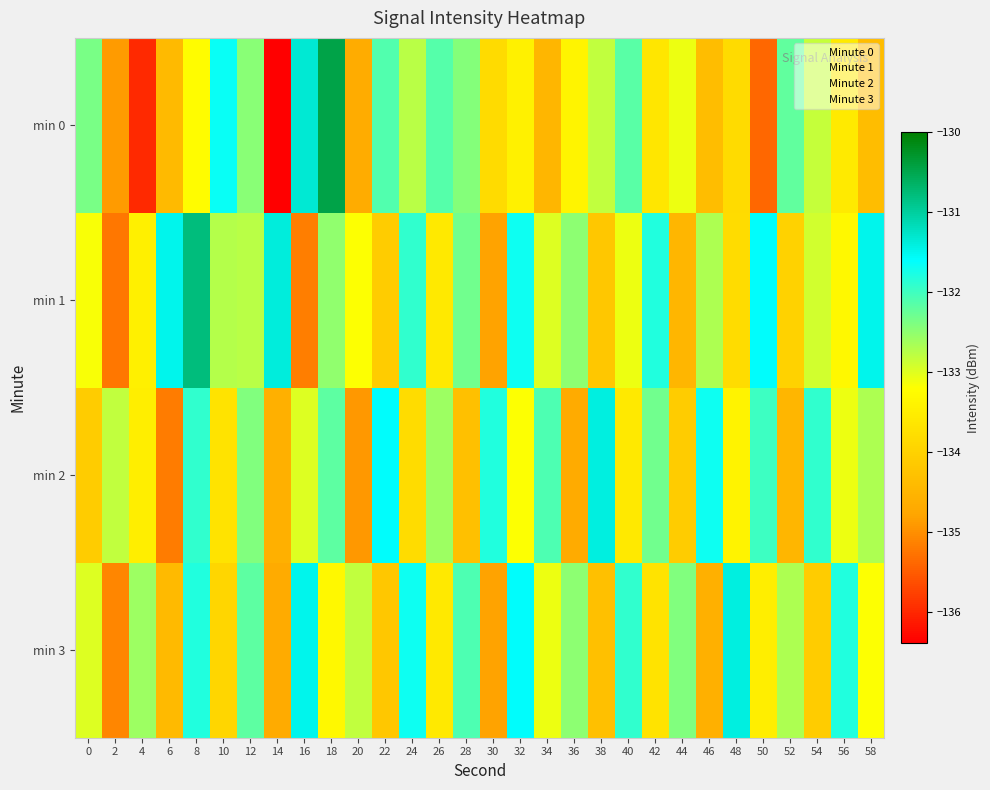

Reading left to right, transcribe all the data shown in this chart.

min 0: 0=-132.4	2=-134.9	4=-136.0	6=-134.4	8=-133.2	10=-131.7	12=-132.5	14=-136.4	16=-131.3	18=-130.5	20=-134.7	22=-132.1	24=-132.8	26=-132.1	28=-132.4	30=-133.8	32=-133.4	34=-134.5	36=-133.4	38=-132.8	40=-132.2	42=-133.6	44=-133.1	46=-134.4	48=-133.8	50=-135.4	52=-132.2	54=-132.8	56=-133.6	58=-134.4
min 1: 0=-133.2	2=-135.2	4=-133.5	6=-131.5	8=-130.8	10=-132.7	12=-132.8	14=-131.4	16=-135.2	18=-132.5	20=-133.2	22=-134.1	24=-131.9	26=-133.6	28=-132.3	30=-134.8	32=-131.7	34=-133.0	36=-132.5	38=-134.2	40=-133.1	42=-131.8	44=-134.5	46=-132.7	48=-133.8	50=-131.6	52=-134.0	54=-132.9	56=-133.3	58=-131.5
min 2: 0=-134.1	2=-132.8	4=-133.5	6=-135.2	8=-131.9	10=-133.7	12=-132.4	14=-134.6	16=-133.0	18=-132.2	20=-134.9	22=-131.6	24=-133.8	26=-132.6	28=-134.3	30=-131.8	32=-133.2	34=-132.1	36=-134.7	38=-131.4	40=-133.6	42=-132.3	44=-134.1	46=-131.7	48=-133.4	50=-132.0	52=-134.5	54=-131.9	56=-133.1	58=-132.7
min 3: 0=-133.0	2=-135.1	4=-132.6	6=-134.4	8=-131.8	10=-133.9	12=-132.2	14=-134.7	16=-131.5	18=-133.3	20=-132.8	22=-134.2	24=-131.7	26=-133.6	28=-132.1	30=-134.8	32=-131.6	34=-133.1	36=-132.5	38=-134.3	40=-131.9	42=-133.7	44=-132.4	46=-134.6	48=-131.4	50=-133.5	52=-132.7	54=-134.1	56=-131.8	58=-133.2